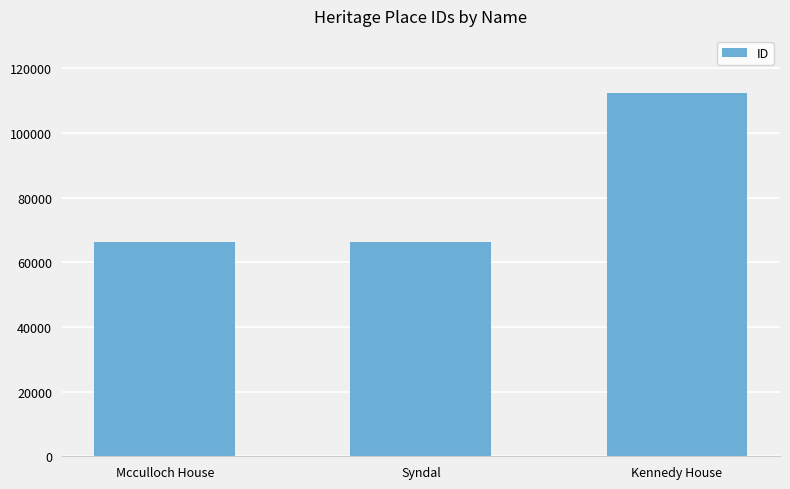

What is the minimum value shown in the chart?

66115